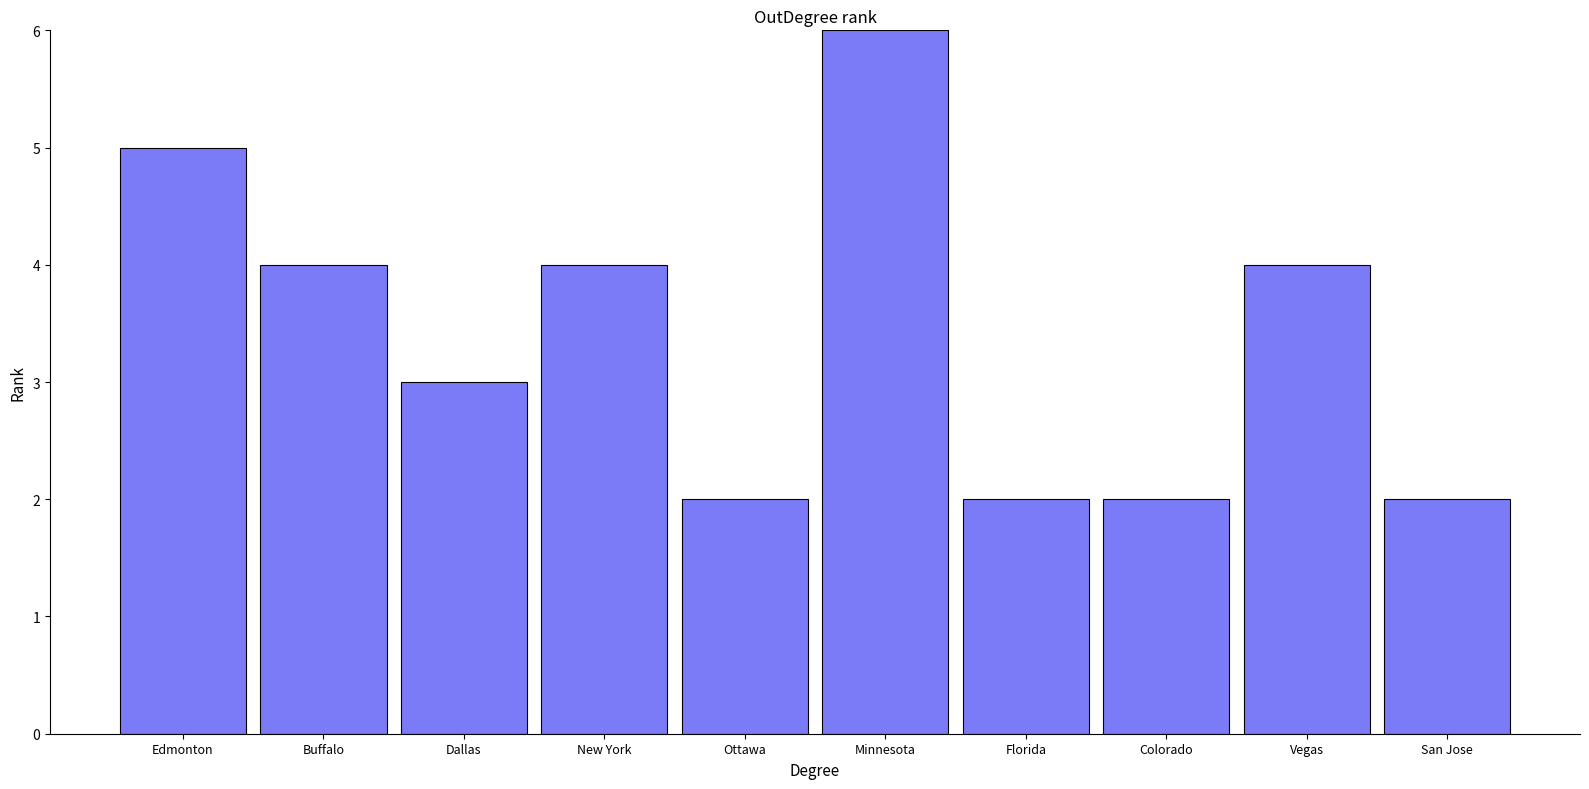

Approximately how many times larger is the value at Florida compared to San Jose?

1.0